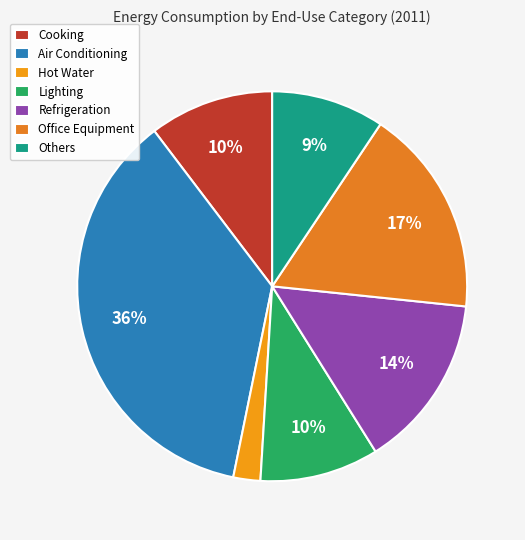

To the nearest percent, what percentage of the pie is Others?

9%